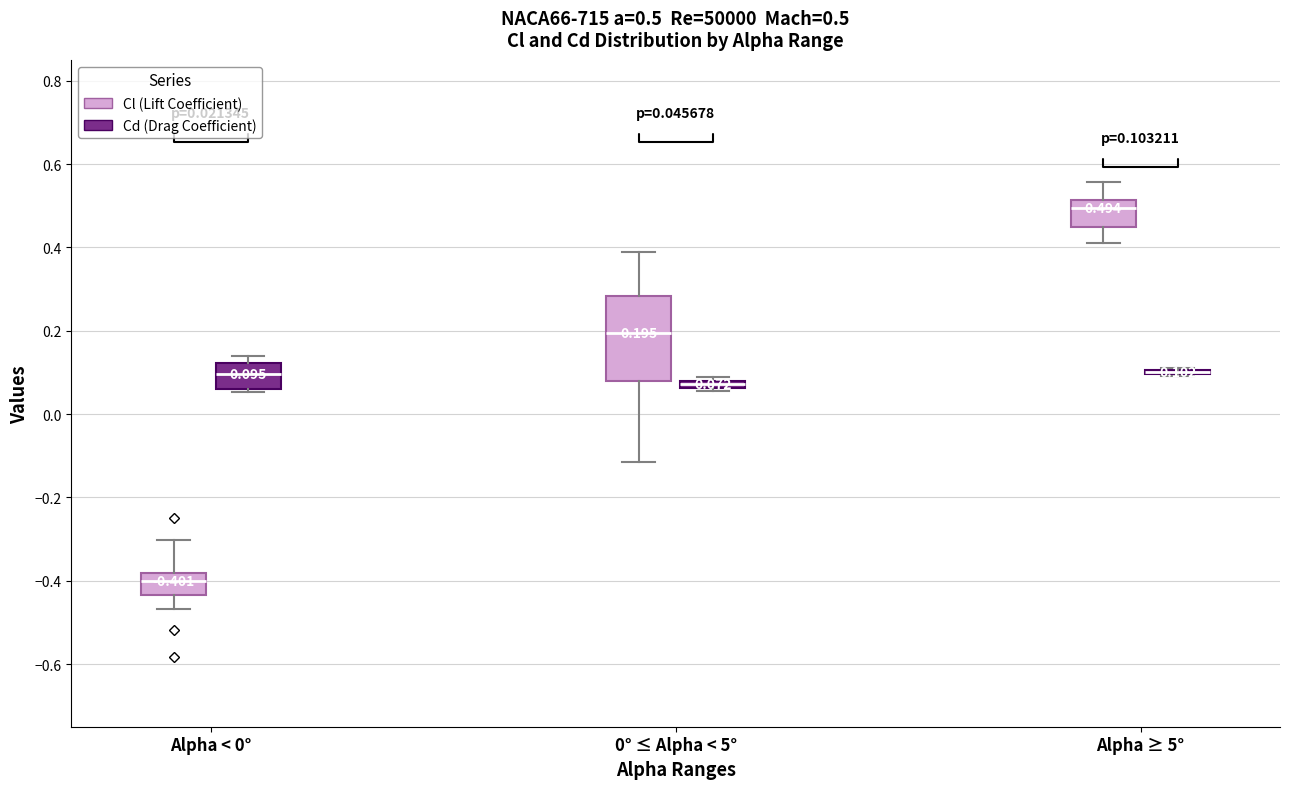

Which box is the tallest, from its lower edge to its upper edge?

0° ≤ Alpha < 5° (Cl (Lift Coefficient))